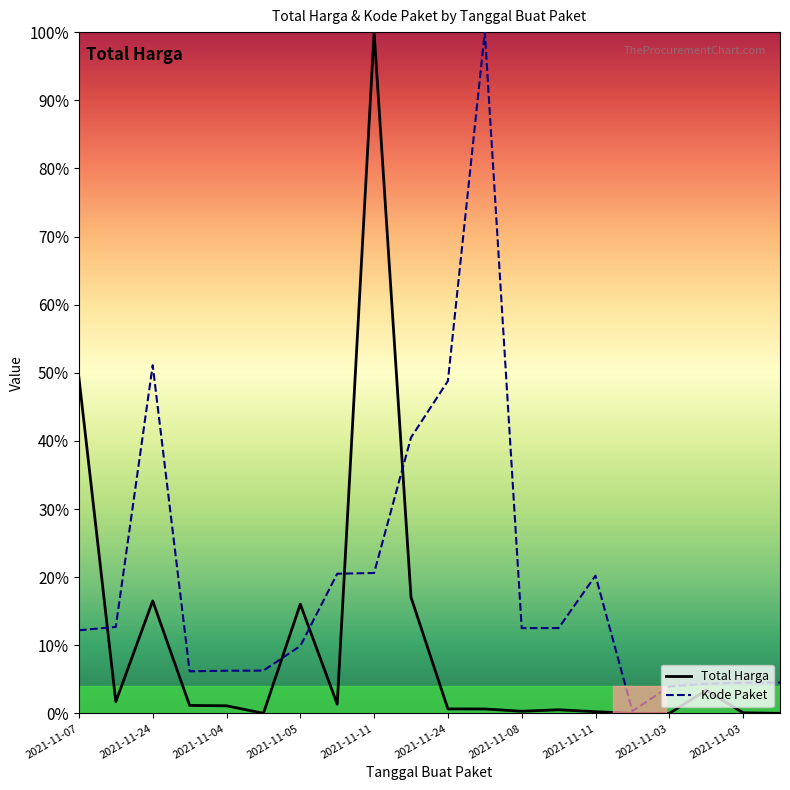

What are all the series names shown in the legend?

Total Harga, Kode Paket